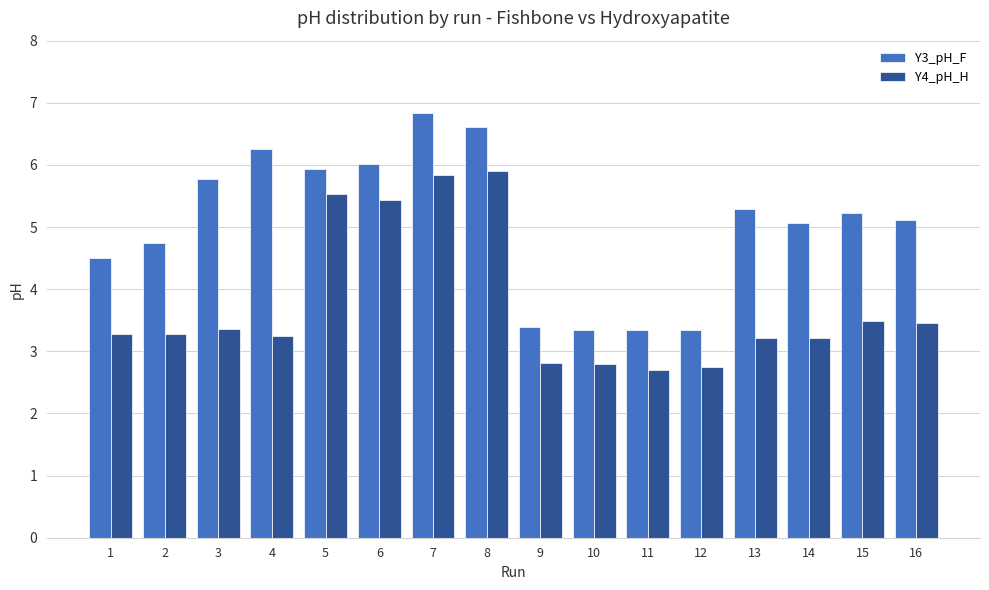

Are the bars grouped side by side (vs. stacked)?

Yes